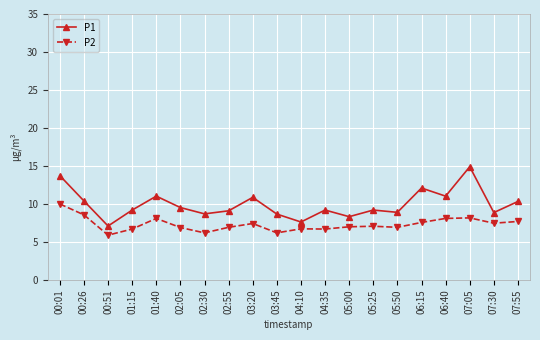

Between 00:01 and 03:20, which series saw the biggest shift?

P1